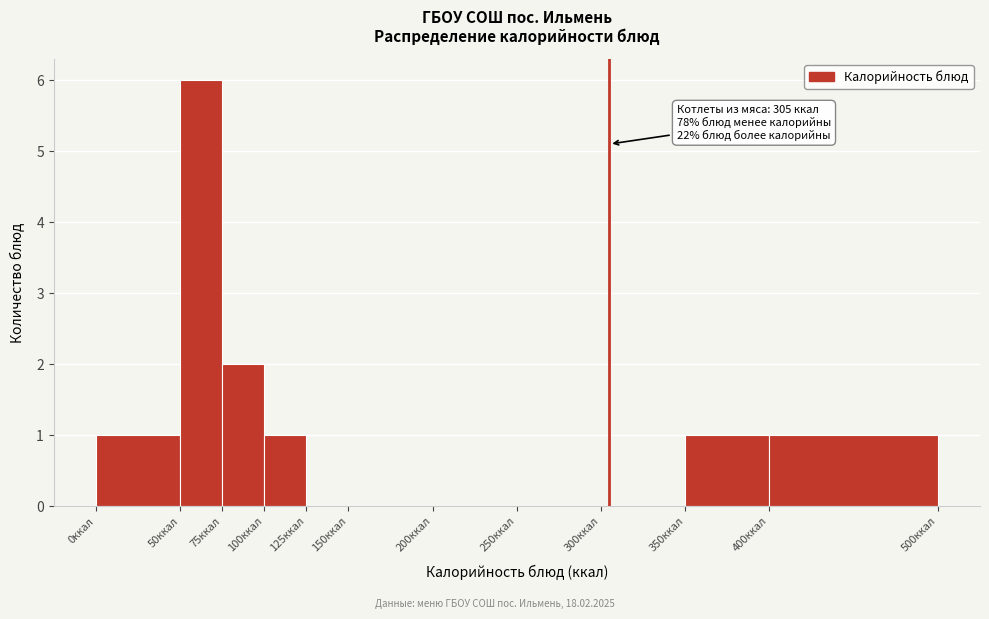

Which range on the x-axis has the tallest bar?

50 to 75